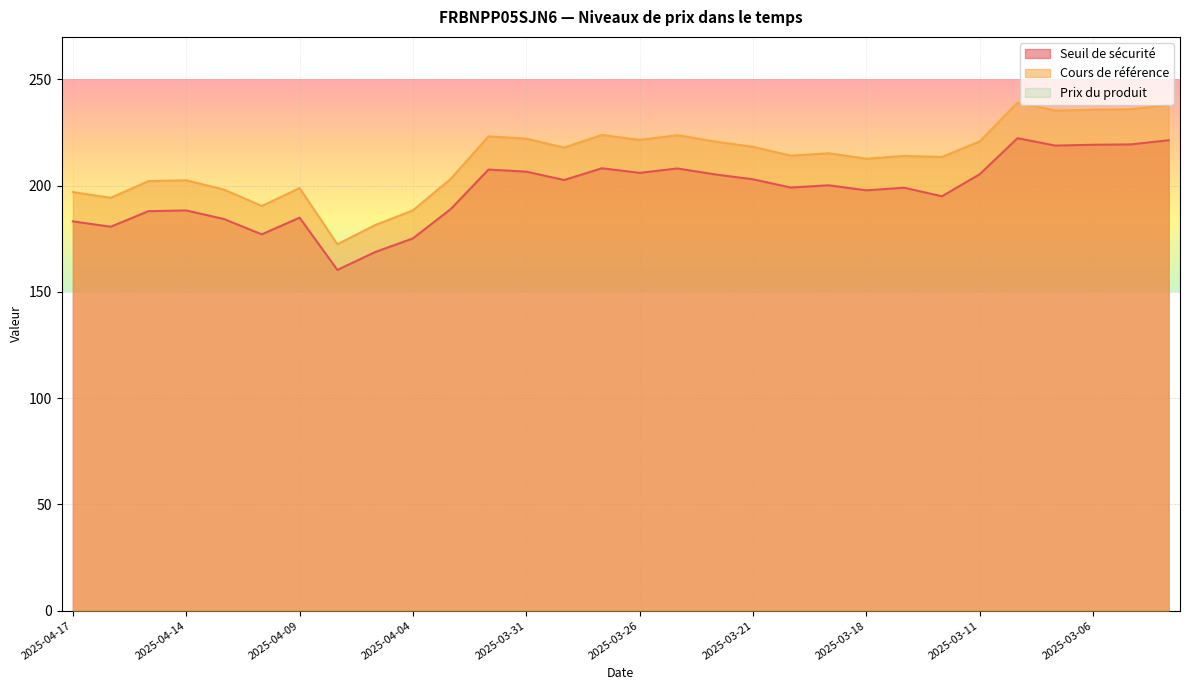

Between 2025-03-31 and 2025-03-07, which series saw the biggest shift?

Cours de référence